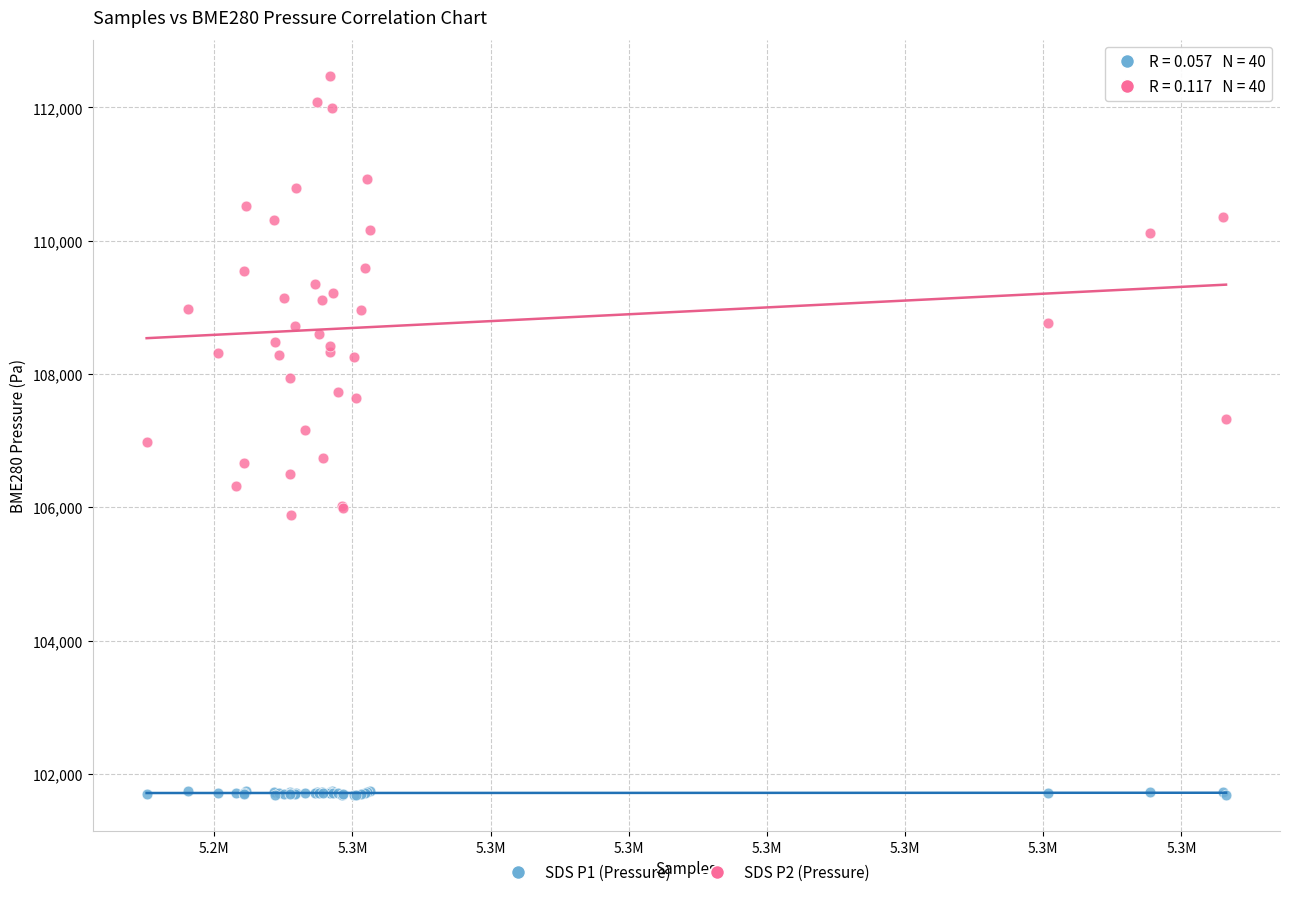

Which series reaches the minimum Y coordinate?

SDS P1 (Pressure)